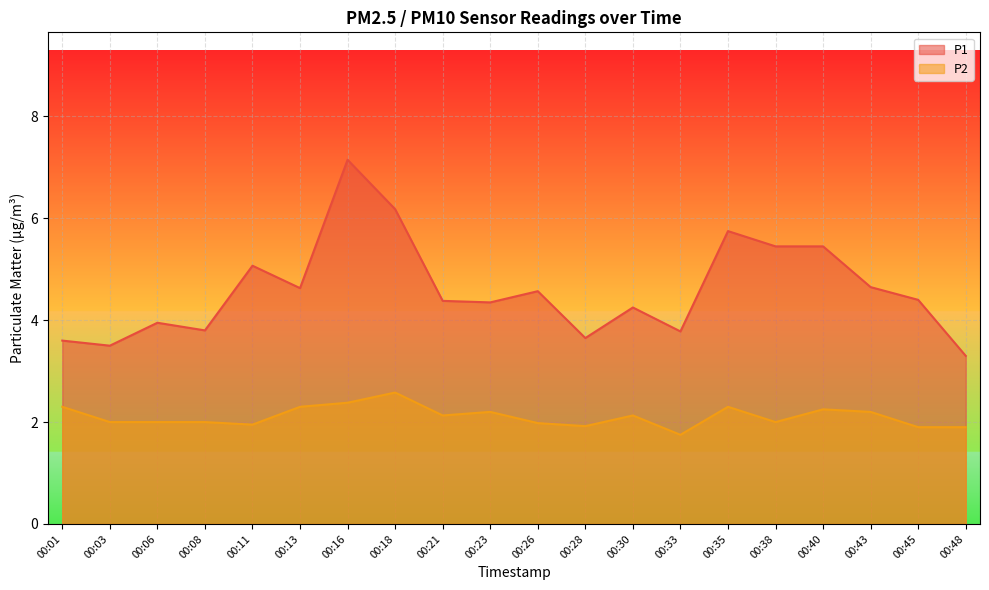

Which category has the lowest value across all series?

00:33